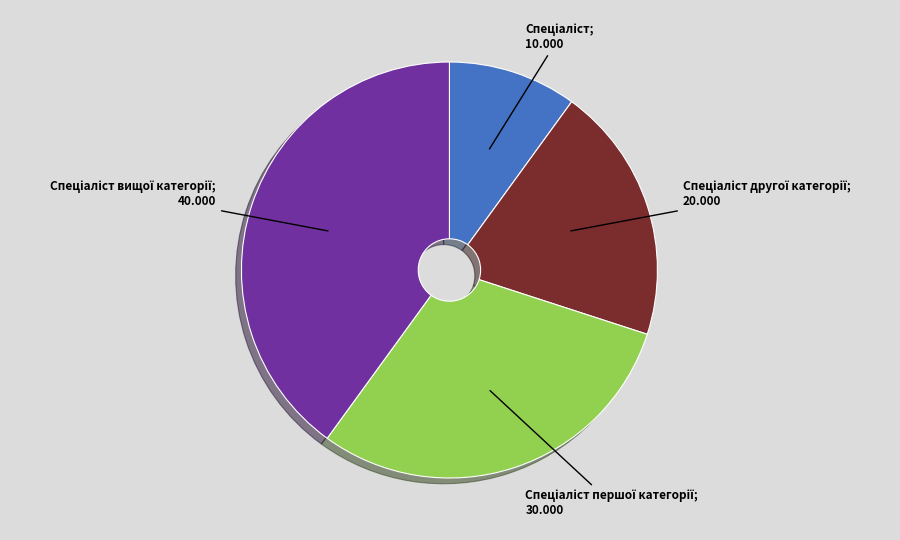

Does any single category account for the majority?

No